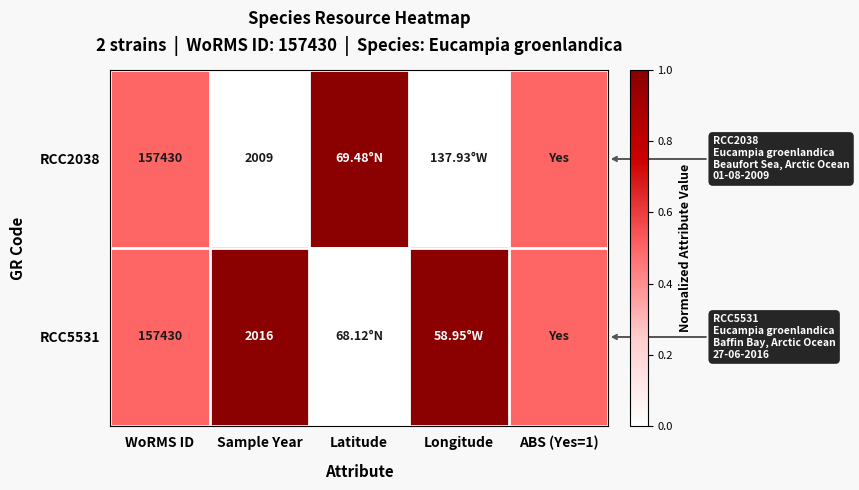

What is the total value across all series at WoRMS ID?

314860.0